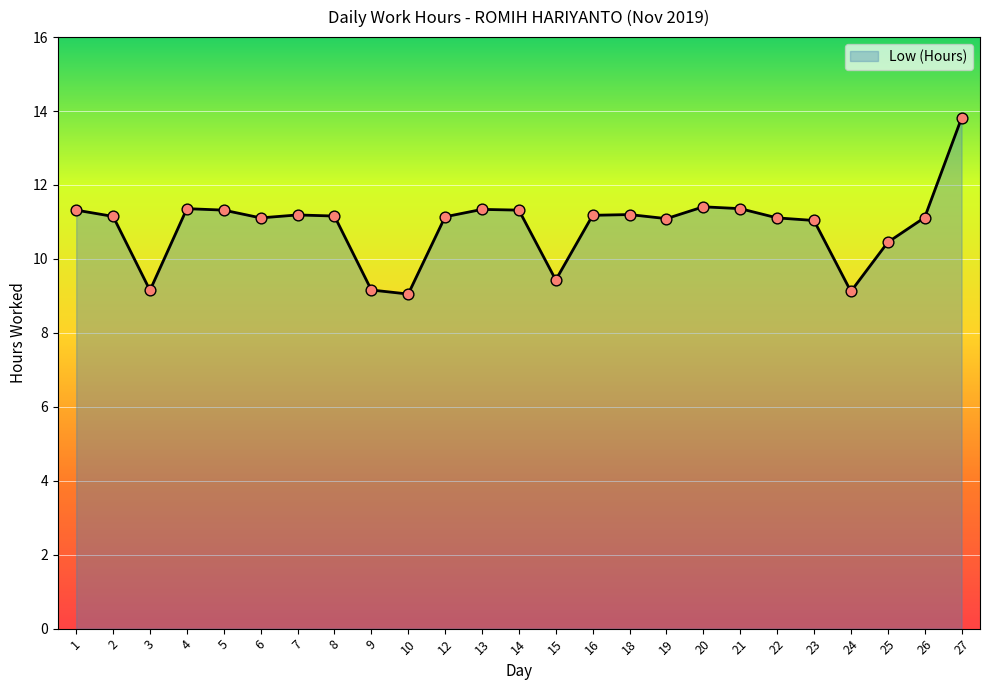

What is the change in value from 15 to 19?

+1.7